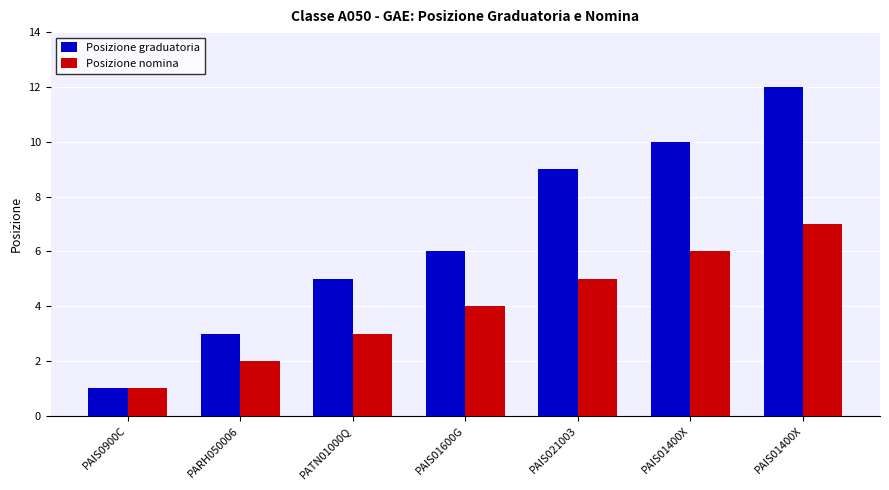

What is the minimum value shown in the chart?

1